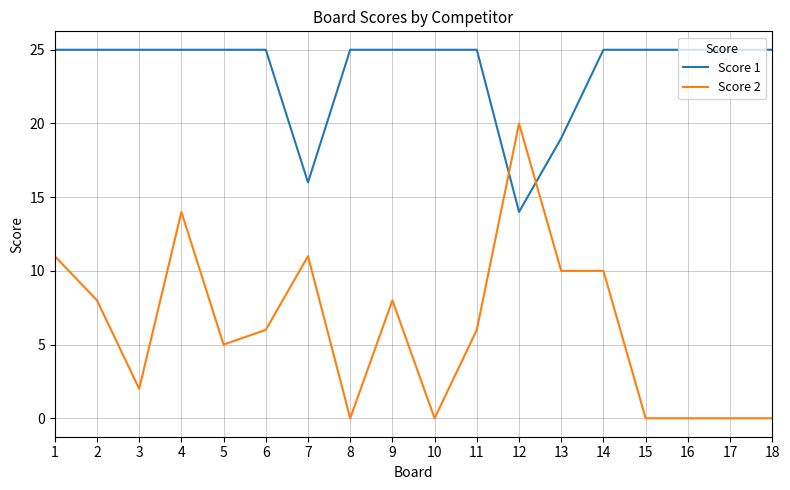

The value of Score 1 at 3 is 25. True or false?

True